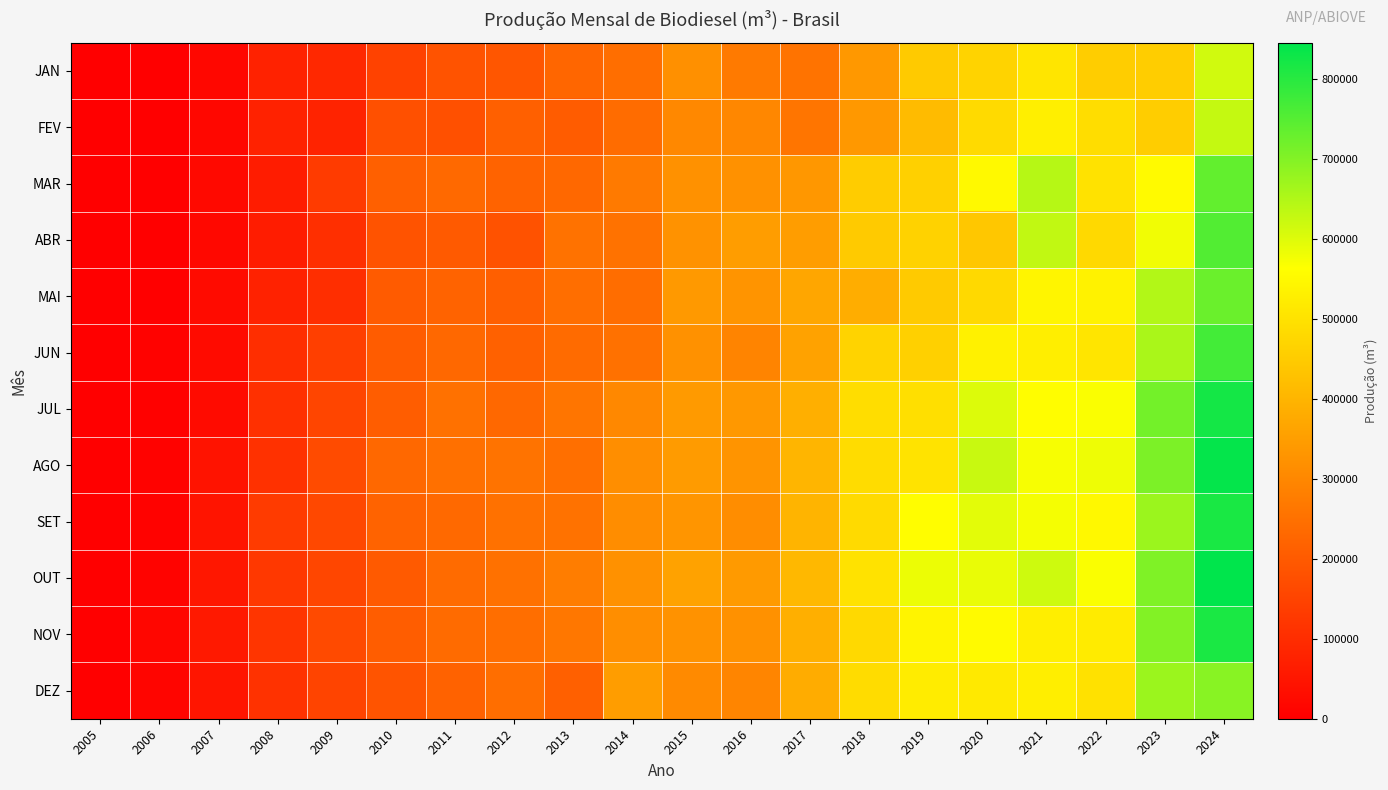

Reading left to right, extract all data points from this chart.

JAN: 2005=0.0	2006=1075.3	2007=17108.7	2008=76784.4	2009=90352.4	2010=147434.7	2011=186327.4	2012=193006.4	2013=226505.3	2014=245215.4	2015=319546.5	2016=271387.9	2017=255360.7	2018=337824.1	2019=446507.8	2020=467595.5	2021=506705.2	2022=453908.0	2023=454949.5	2024=615733.0
FEV: 2005=0.0	2006=1043.2	2007=16932.7	2008=77085.0	2009=80224.3	2010=178049.5	2011=176783.2	2012=214607.0	2013=205738.1	2014=240528.5	2015=303594.4	2016=300065.4	2017=259812.1	2018=338420.0	2019=415248.8	2020=483199.4	2021=528605.9	2022=489435.0	2023=455451.9	2024=628577.0
MAR: 2005=7.8	2006=1724.8	2007=22636.9	2008=63679.7	2009=131991.4	2010=214149.9	2011=233464.7	2012=220871.8	2013=230752.4	2014=271838.9	2015=322692.0	2016=323157.7	2017=335069.1	2018=452309.7	2019=462133.9	2020=550297.8	2021=643058.2	2022=500171.0	2023=552702.5	2024=735605.0
ABR: 2005=13.1	2006=1785.5	2007=18772.8	2008=64349.8	2009=105458.0	2010=184896.8	2011=200381.1	2012=182372.2	2013=253591.0	2014=253224.5	2015=324526.2	2016=348485.1	2017=347603.1	2018=446137.1	2019=464901.6	2020=439526.8	2021=630955.3	2022=479645.0	2023=578413.6	2024=754334.0
MAI: 2005=25.8	2006=2577.6	2007=26004.7	2008=75998.9	2009=103662.6	2010=202728.6	2011=220484.0	2012=213020.9	2013=245933.9	2014=242525.6	2015=338850.6	2016=328814.3	2017=369315.7	2018=383290.9	2019=448352.3	2020=481494.4	2021=541733.0	2022=536121.0	2023=648757.9	2024=726909.0
JUN: 2005=22.8	2006=6490.3	2007=27157.9	2008=102766.7	2009=141138.8	2010=204939.8	2011=231572.7	2012=214897.8	2013=236441.0	2014=251517.3	2015=322185.3	2016=292772.4	2017=359236.0	2018=467077.3	2019=461613.4	2020=533311.3	2021=527665.8	2022=507846.0	2023=657257.1	2024=770378.0
JUL: 2005=7.2	2006=3330.8	2007=26718.3	2008=107786.3	2009=154556.5	2010=207433.6	2011=249897.1	2012=230340.3	2013=260670.6	2014=302971.3	2015=341093.8	2016=337435.2	2017=387236.4	2018=489775.7	2019=495344.2	2020=602029.3	2021=560642.5	2022=568734.0	2023=717390.5	2024=822085.0
AGO: 2005=57.1	2006=5101.6	2007=43958.8	2008=109534.5	2009=167086.1	2010=231159.5	2011=247934.3	2012=254426.1	2013=247610.5	2014=314532.1	2015=344037.8	2016=327183.1	2017=399996.8	2018=486155.7	2019=503145.5	2020=623177.5	2021=572322.0	2022=582828.0	2023=707780.6	2024=840562.0
SET: 2005=2.0	2006=6735.3	2007=46013.4	2008=132258.4	2009=160538.0	2010=219987.6	2011=233971.4	2012=252242.5	2013=252713.7	2014=312664.8	2015=330388.3	2016=313309.2	2017=398707.4	2018=482327.0	2019=558226.4	2020=593892.6	2021=574625.6	2022=549821.0	2023=672663.7	2024=816960.0
OUT: 2005=33.9	2006=8581.4	2007=53608.5	2008=126817.3	2009=156810.6	2010=199894.9	2011=237885.1	2012=251416.2	2013=277992.0	2014=321602.7	2015=359165.7	2016=341024.1	2017=409344.0	2018=500209.0	2019=583717.8	2020=587782.9	2021=617990.7	2022=569312.0	2023=704201.3	2024=845549.0
NOV: 2005=281.3	2006=16024.9	2007=56400.6	2008=118014.4	2009=166192.1	2010=207867.6	2011=237188.9	2012=245320.6	2013=265175.5	2014=316626.6	2015=324662.1	2016=321560.0	2017=386941.1	2018=479066.2	2019=539819.5	2020=554209.7	2021=528353.3	2022=519182.0	2023=700314.1	2024=815213.0
DEZ: 2005=285.2	2006=14531.1	2007=49015.7	2008=112052.9	2009=150437.5	2010=187856.1	2011=216870.0	2012=244961.8	2013=214364.3	2014=348962.2	2015=306525.8	2016=296144.7	2017=382671.3	2018=487443.6	2019=522093.2	2020=515519.3	2021=525724.8	2022=497453.0	2023=672340.2	2024=695110.0